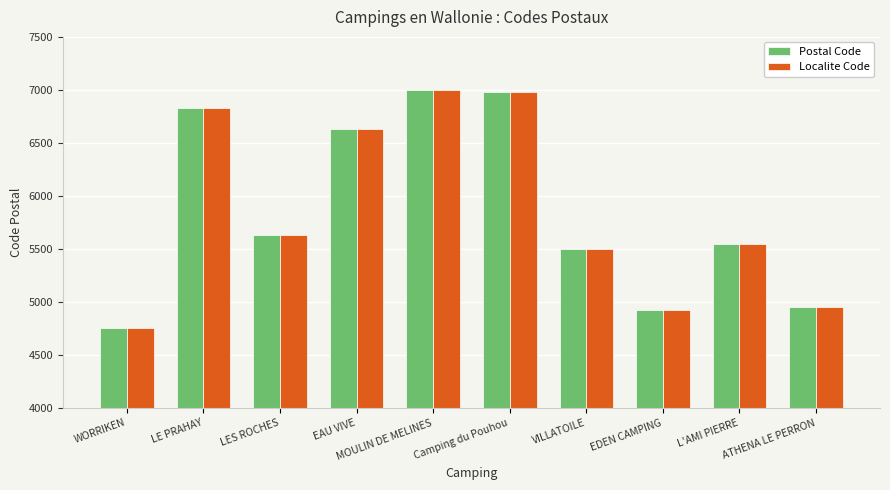

What is the difference between the maximum and minimum values in the Localite Code series?

2247